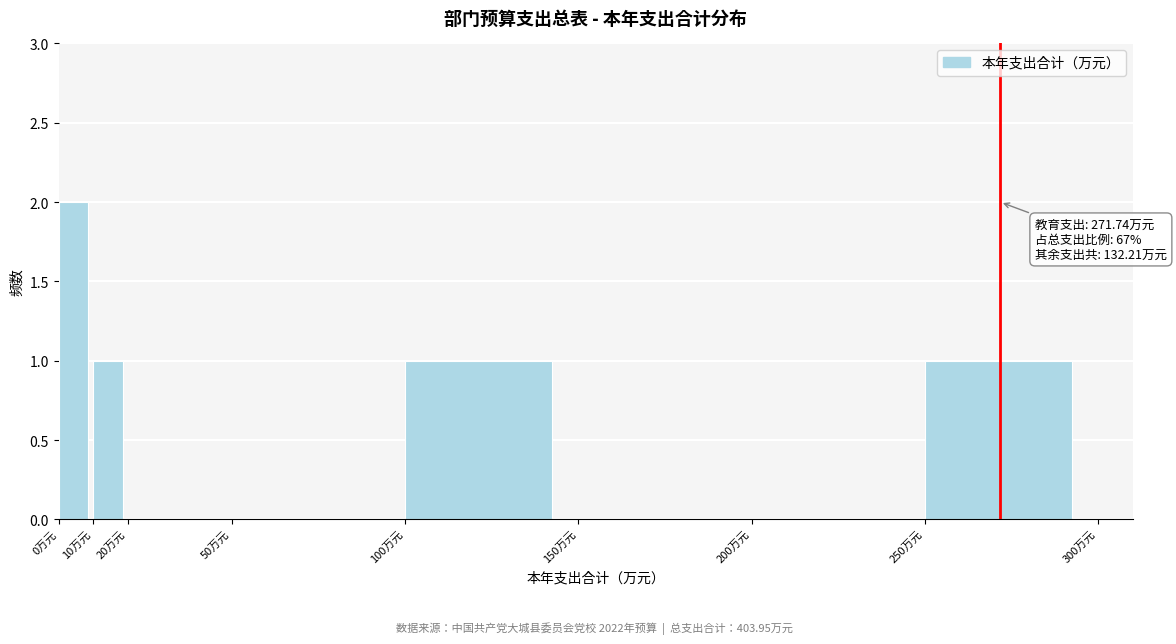

Over which range of the x-axis is the bar tallest?

0 to 10